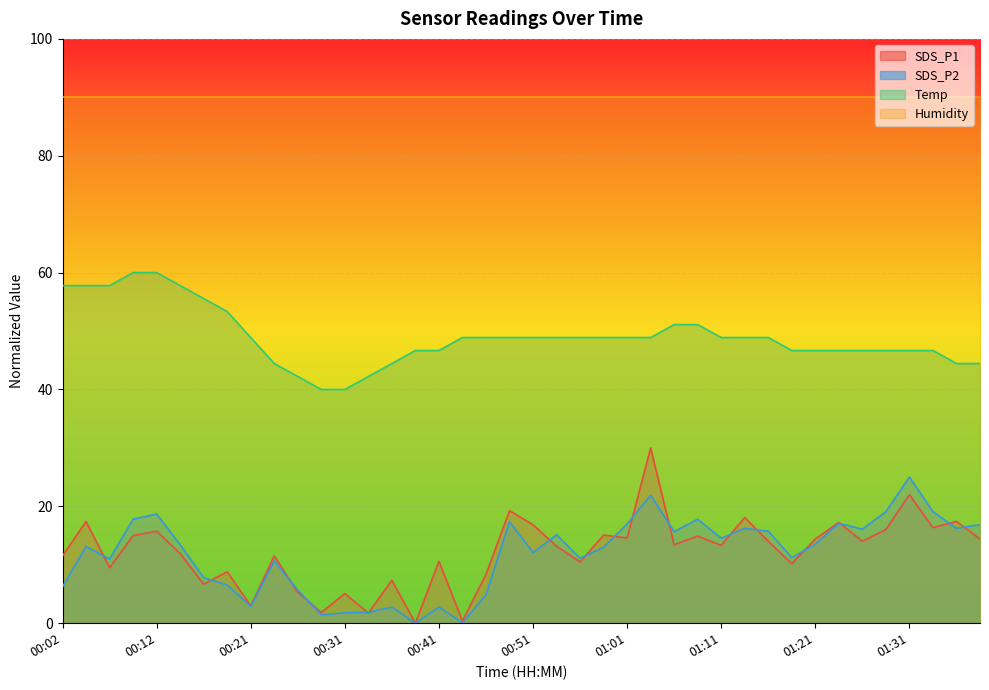

What is the sum of all SDS_P2 values?

471.0